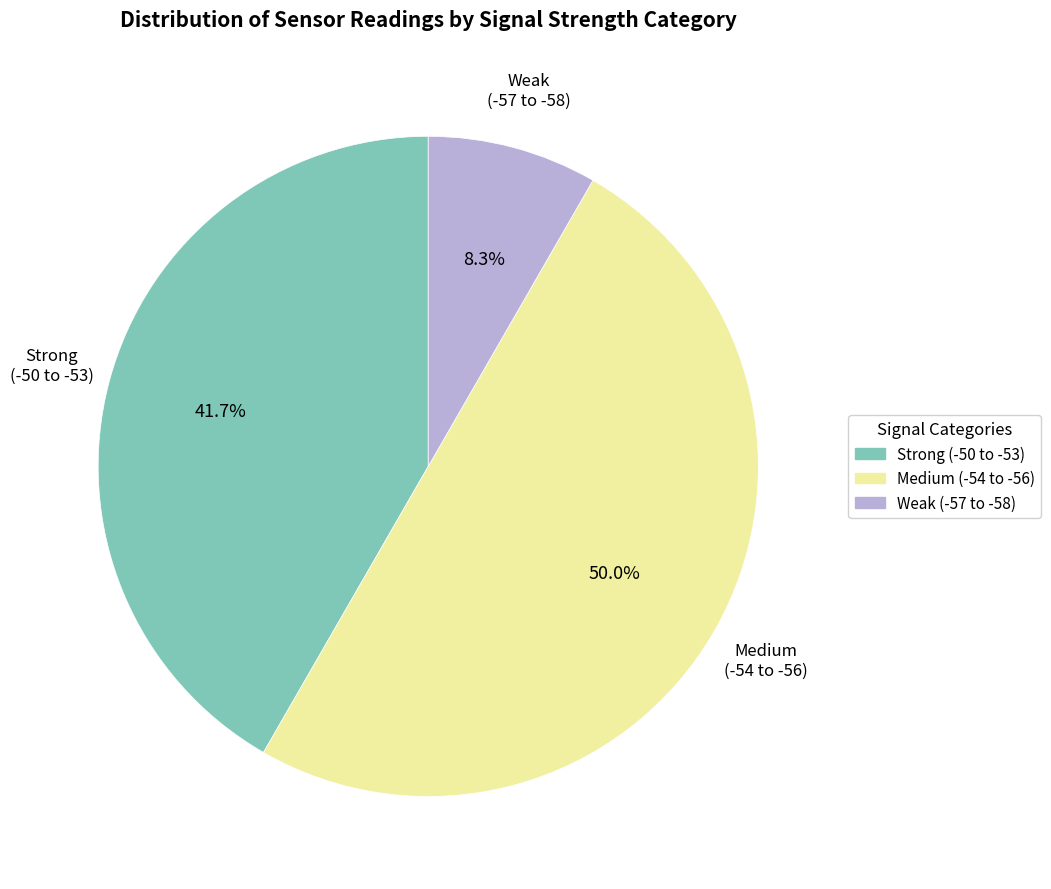

Count the number of slices in the pie.

3